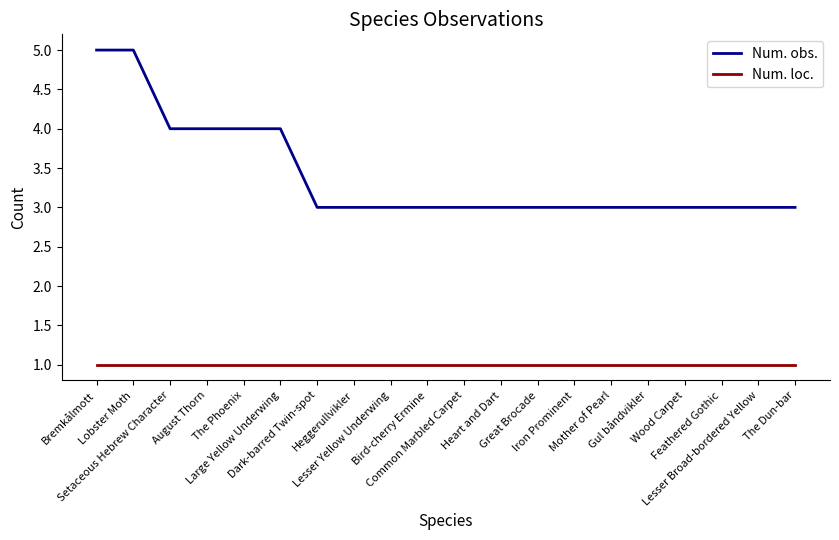

List the series in order of their peak value, highest first.

Num. obs., Num. loc.